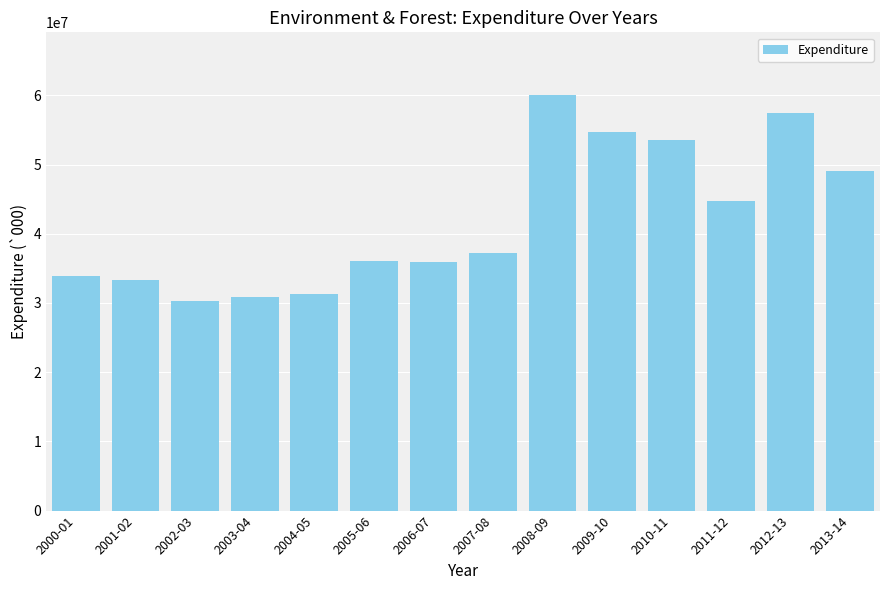

What is the label of the 4th bar from the left?

2003-04